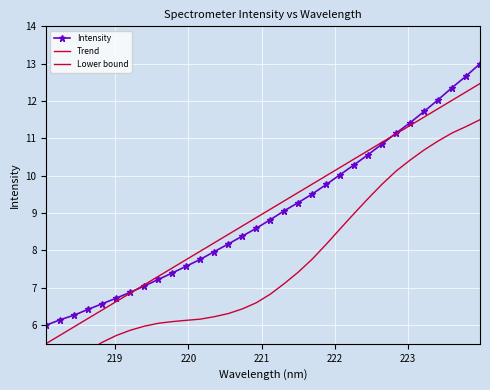

True or false: Intensity has a value of 14.1 at 22.

False